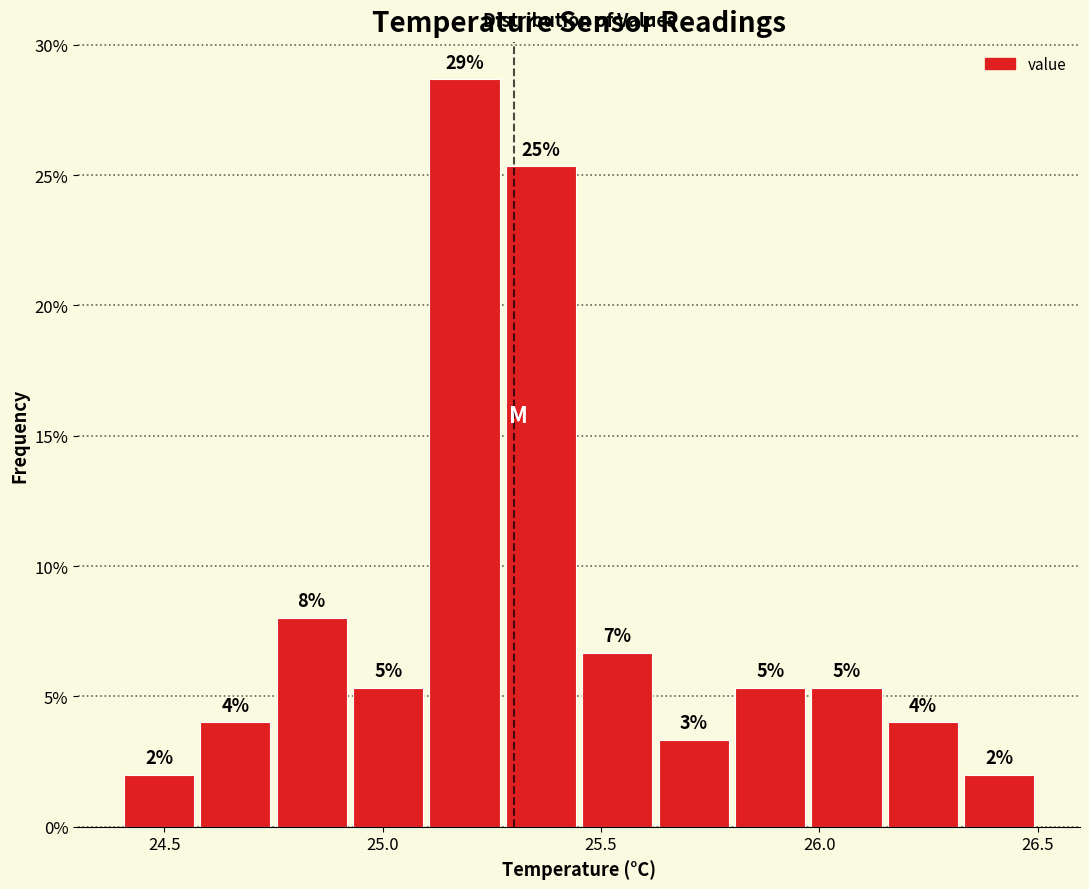

Around what value on the x-axis is the tallest bar? Give the approximate position of its centre, as read against the axis.

25.20